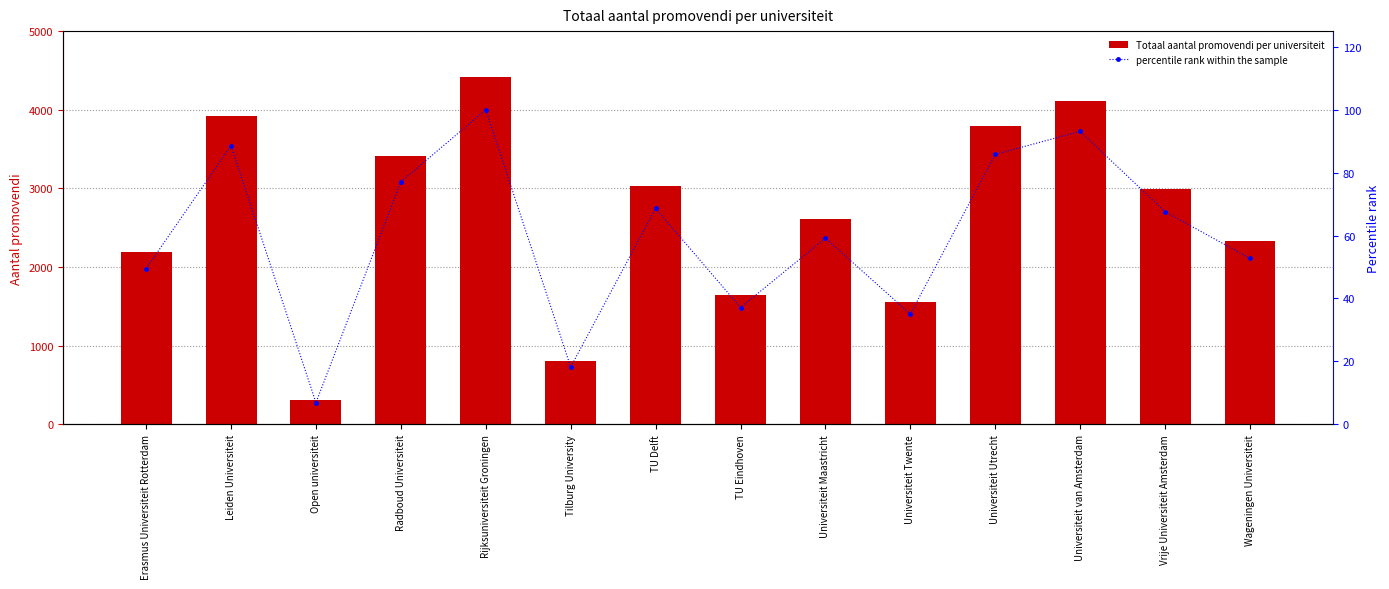

What is the smallest value displayed?

6.9